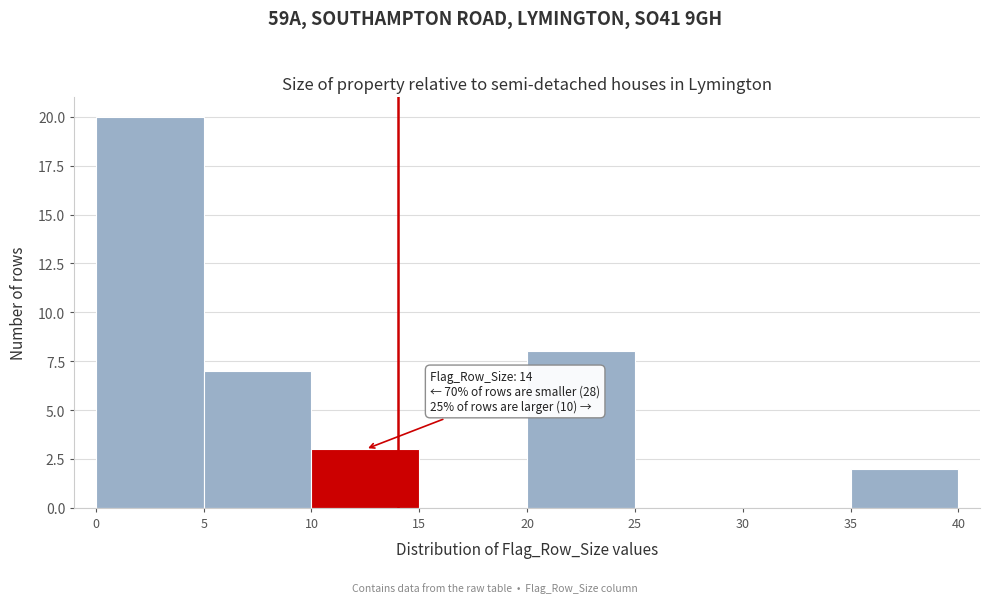

Over which range of the x-axis is the bar tallest?

0 to 5